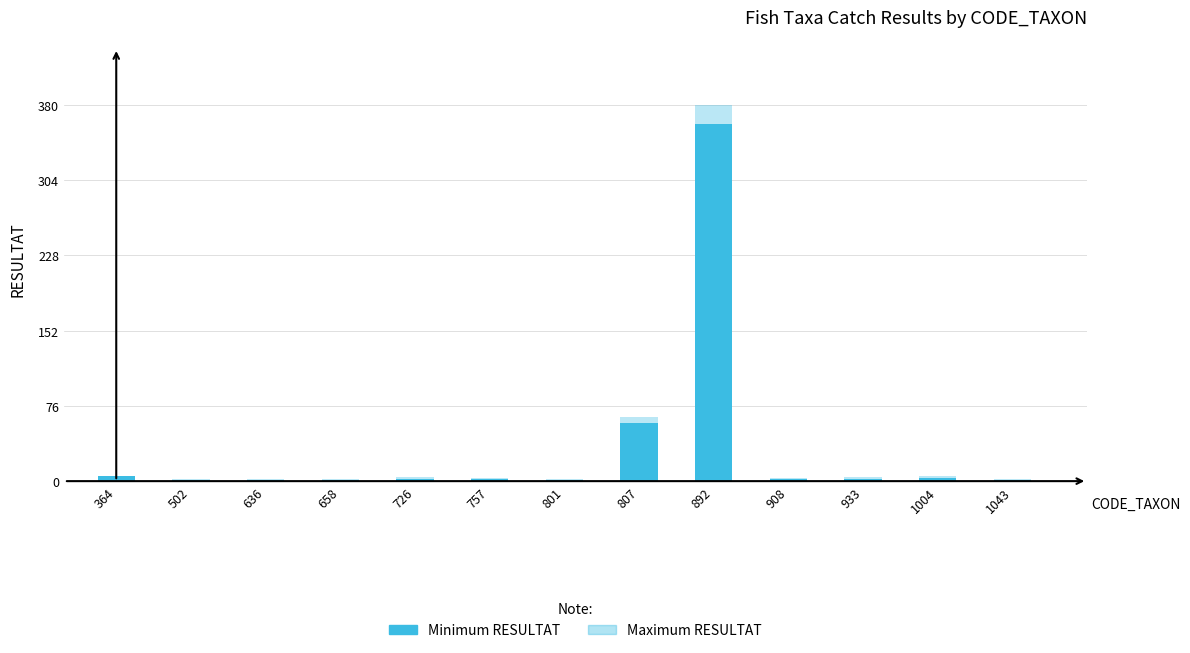

Which series changed the most between 502 and 1043?

Minimum RESULTAT